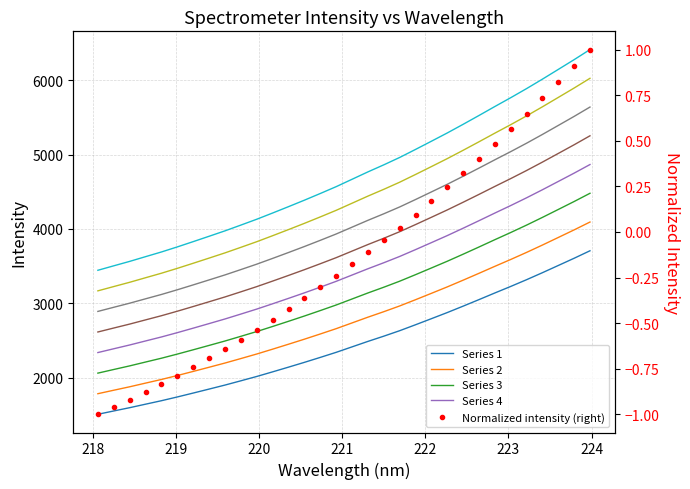

What is the average value of the y series?

2782.4